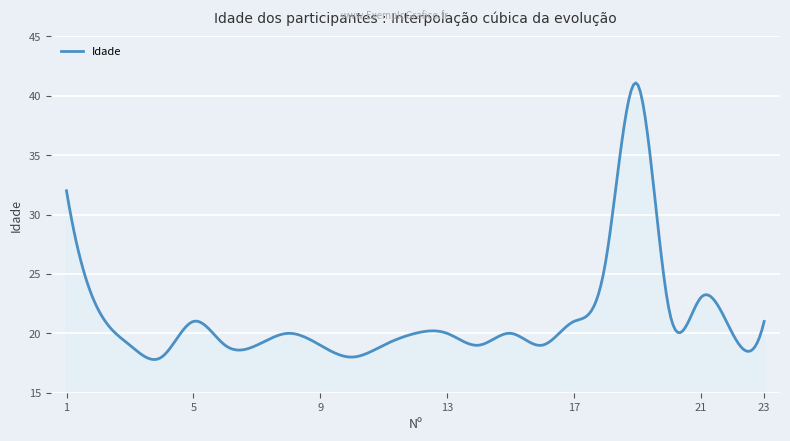

What is the greatest value displayed?

41.1